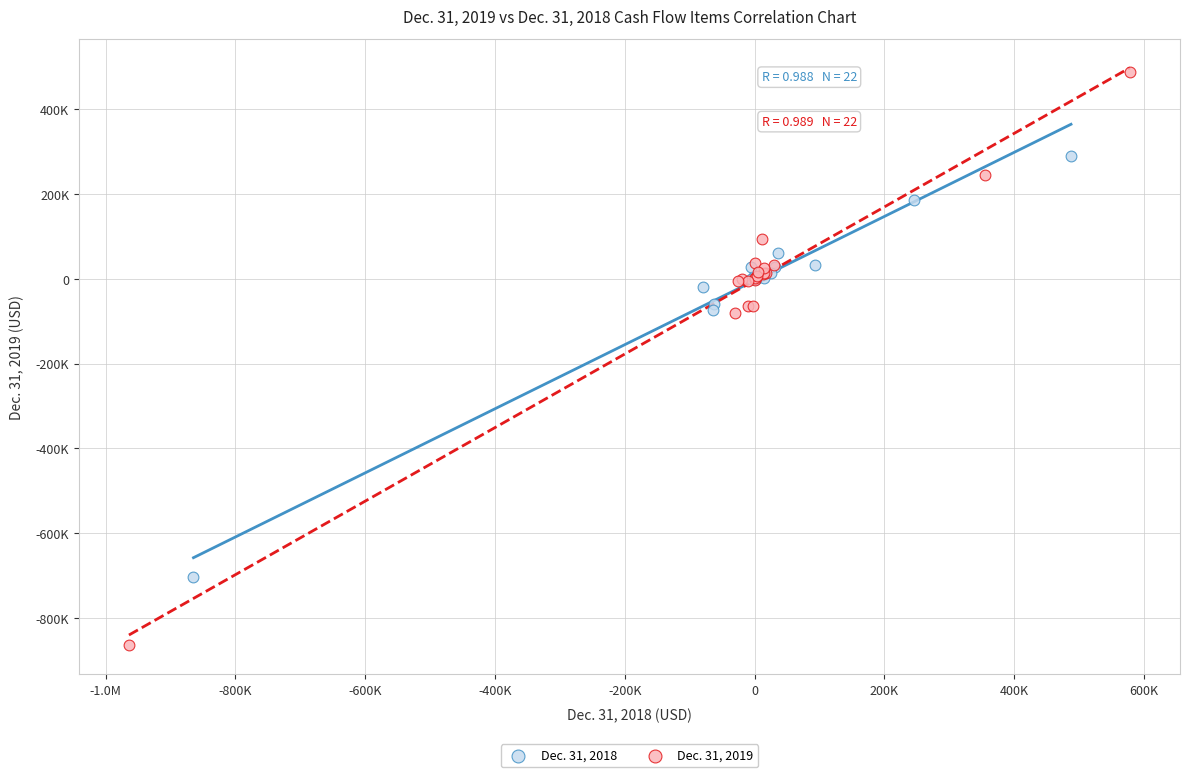

Which series has the widest spread of Y values?

Dec. 31, 2019